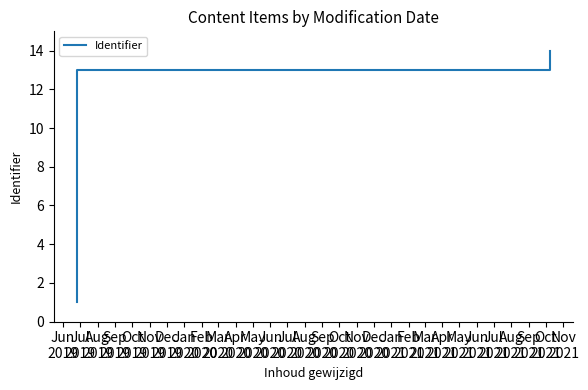

What is the difference between the maximum and minimum values?

13